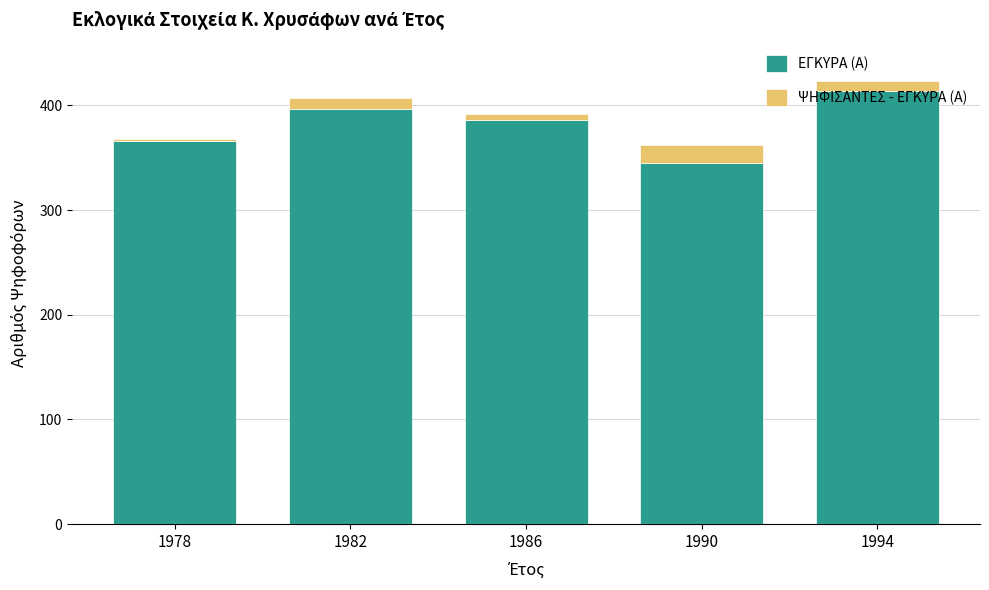

Does the chart contain stacked bars?

Yes